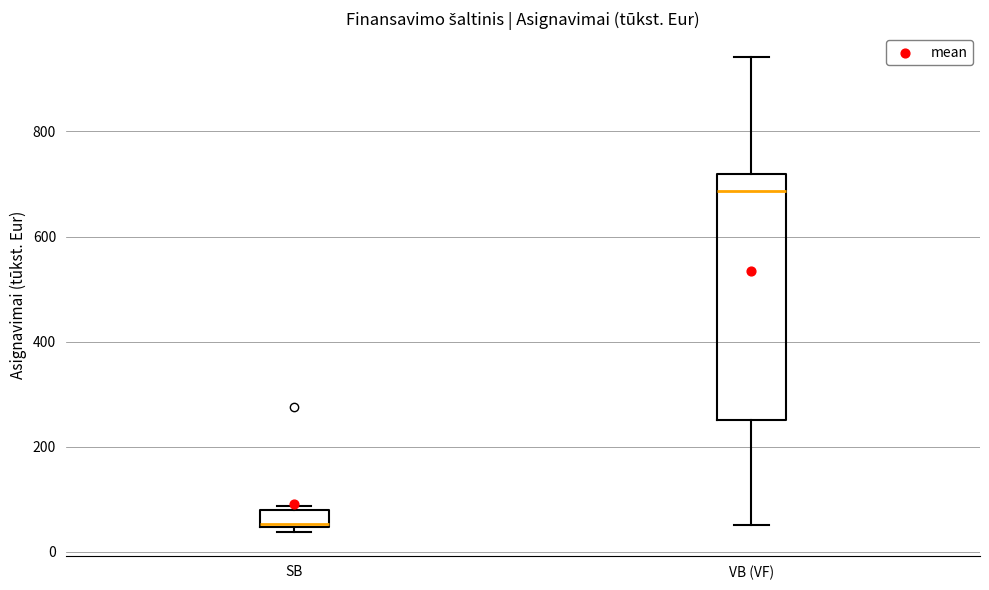

Which box's median line is the highest?

VB (VF)